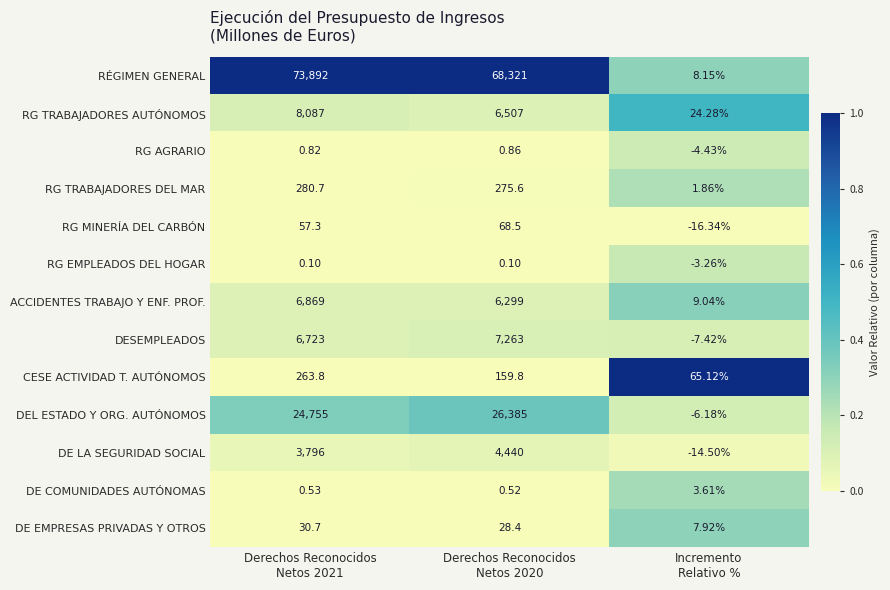

Which series has the largest range (max minus min)?

RÉGIMEN GENERAL